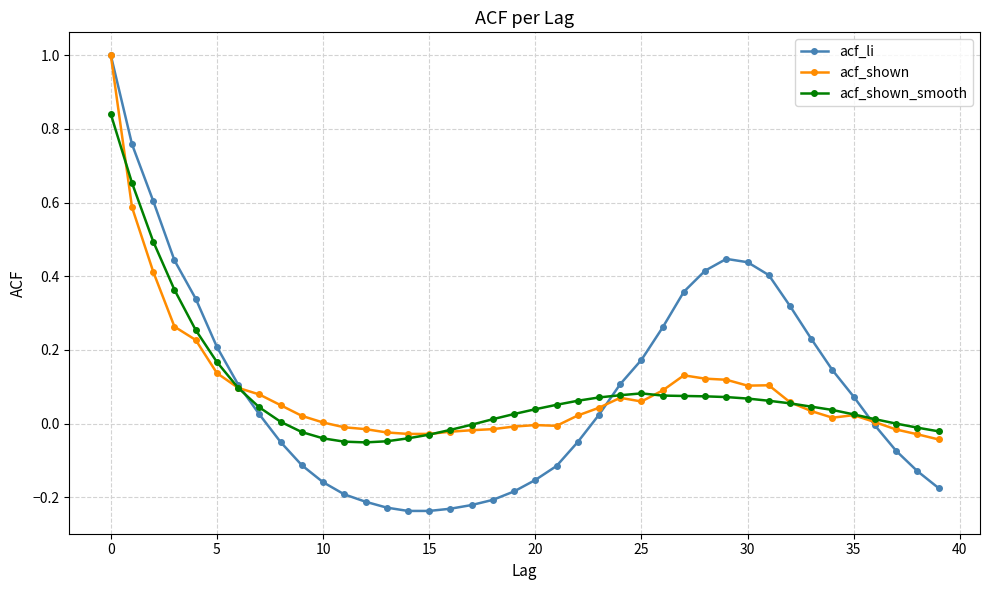

What is the maximum value shown in the chart?

1.0